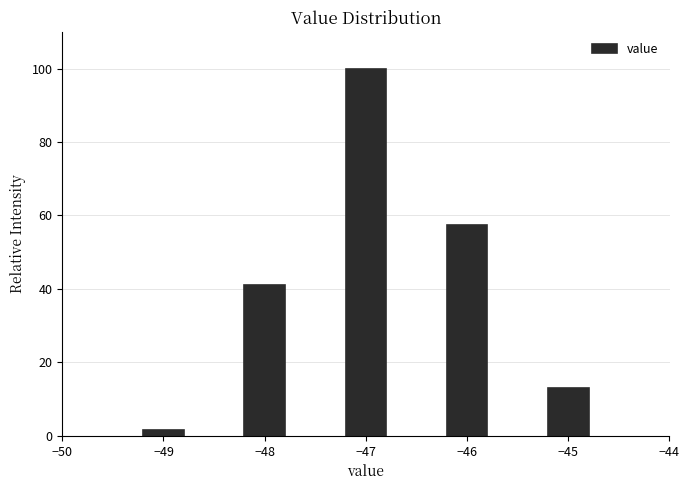

Reading left to right, extract all data points from this chart.

−49=1.6	−48=41.0	−47=100.0	−46=57.4	−45=13.1